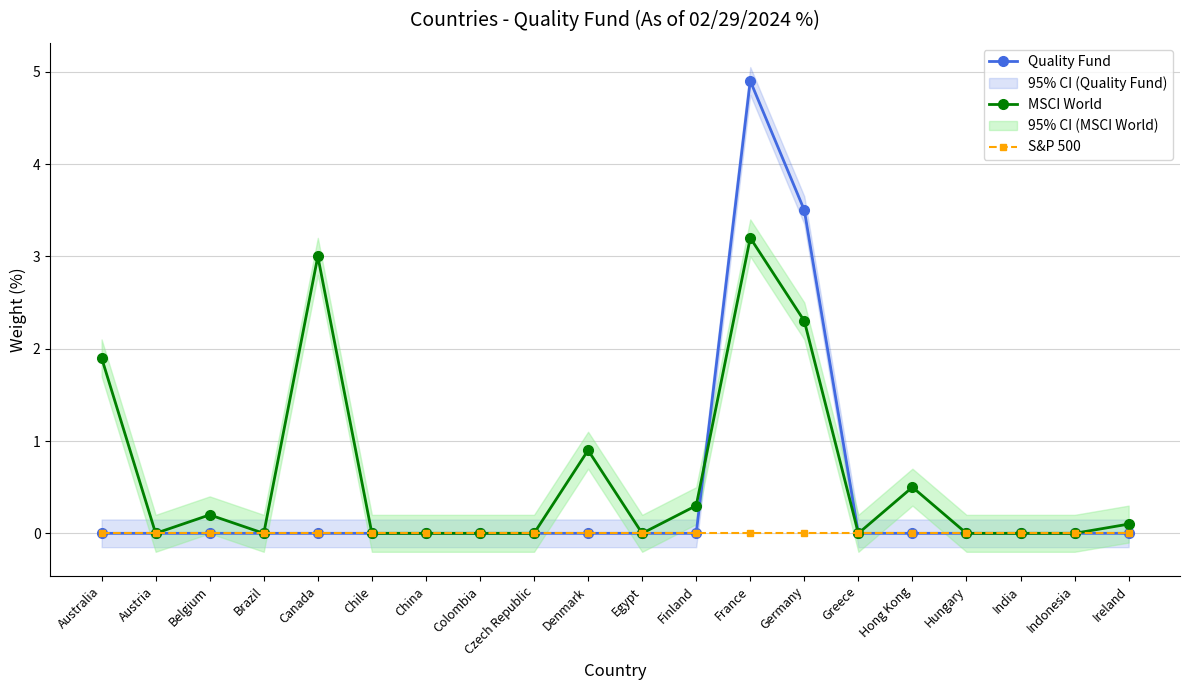

Between which two adjacent categories do Quality Fund and MSCI World first intersect?

Finland and France